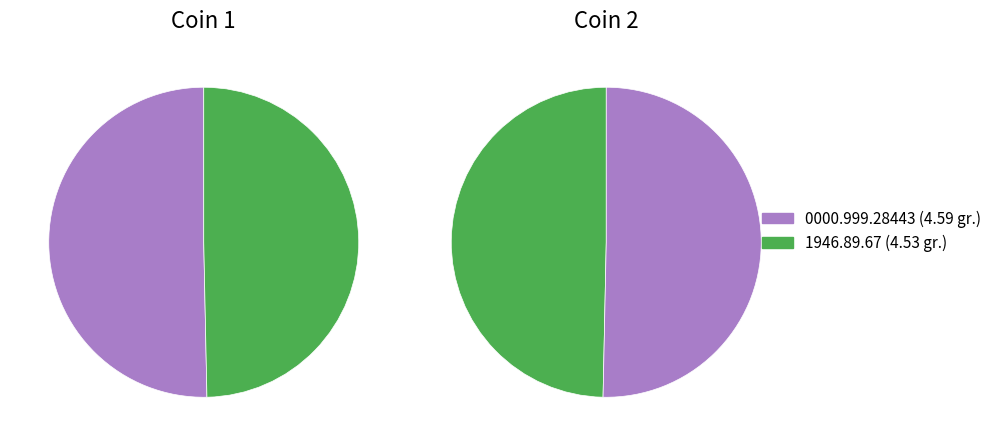

To the nearest percent, what is the difference between the largest and smallest slice percentages?

1%